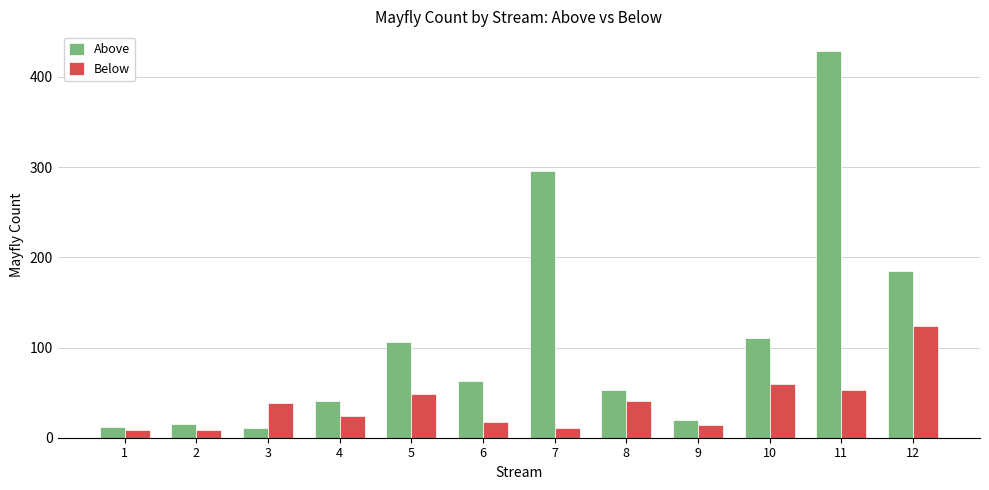

What are all the series names shown in the legend?

Above, Below